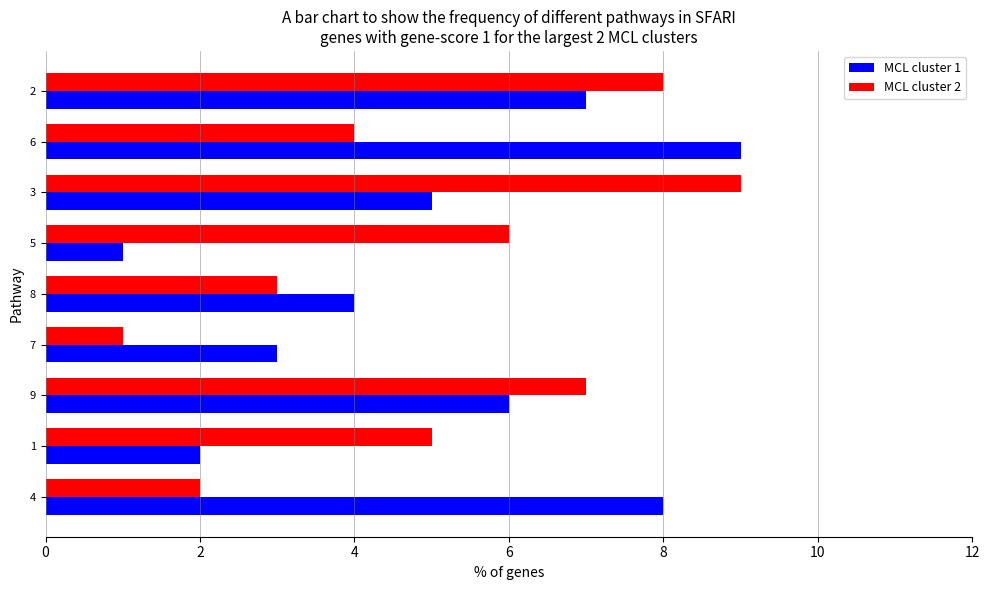

True or false: MCL cluster 1 has a value of 2 at 9.

False